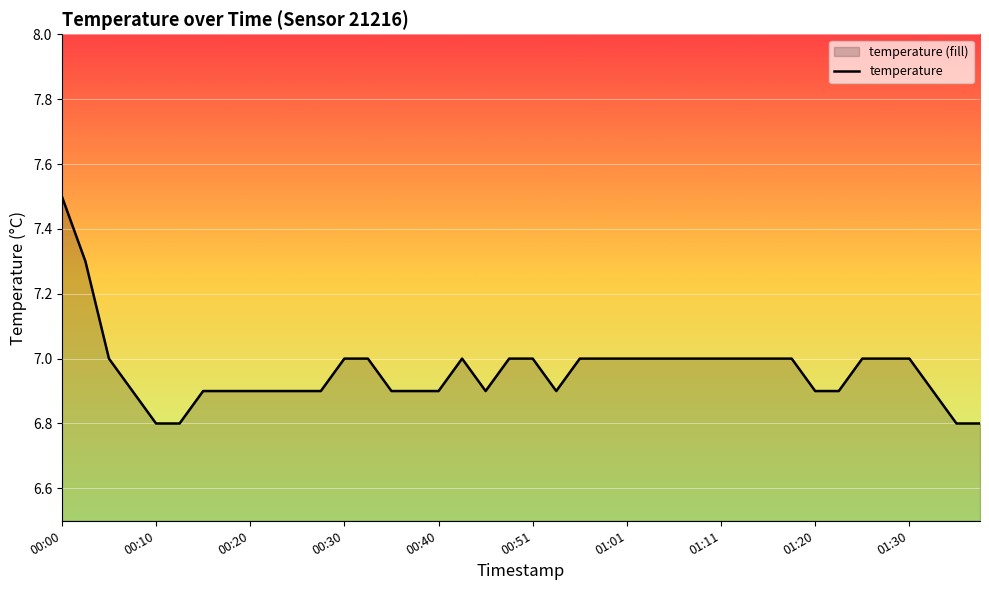

Read the value at 01:30.

7.0